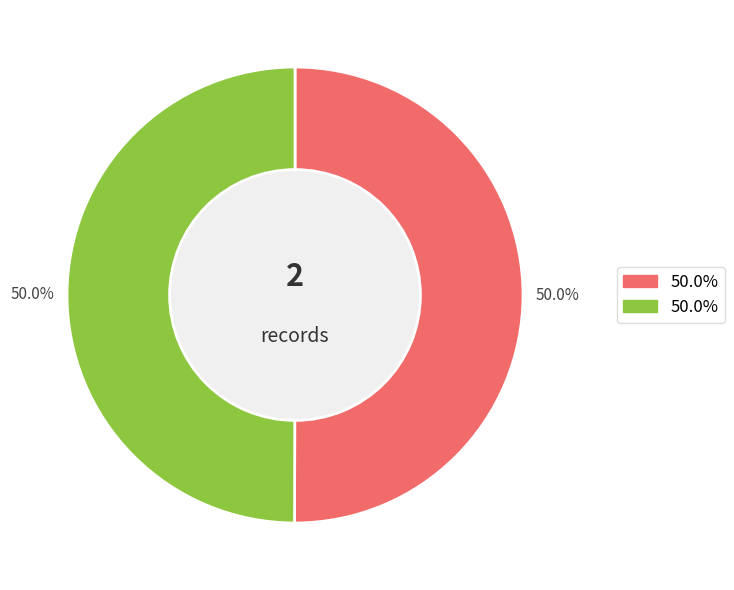

Is 5454 the majority of the pie?

Yes